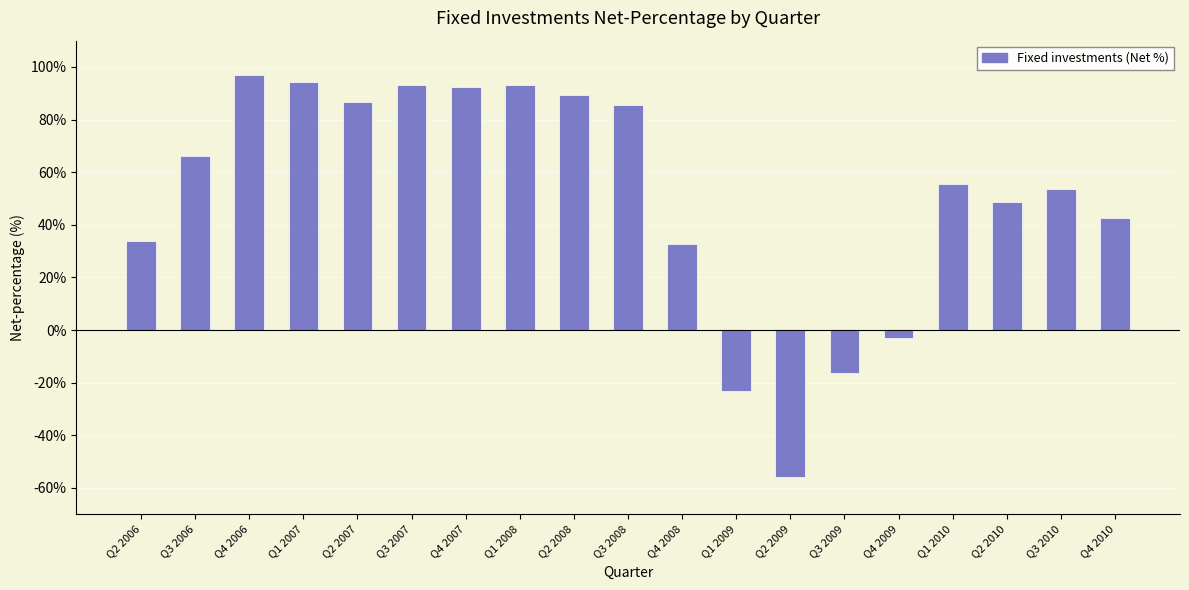

What is the smallest value displayed?

-55.8